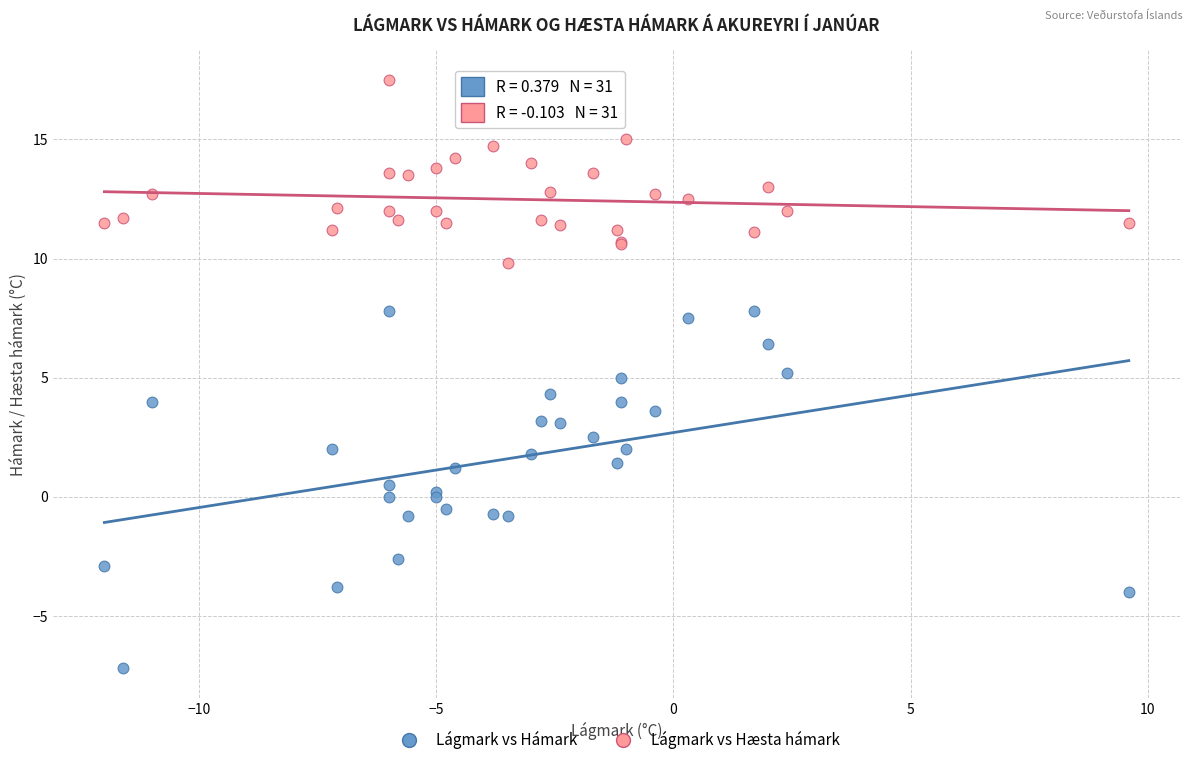

Which series has the largest Y range (max minus min)?

Lágmark vs Hámark